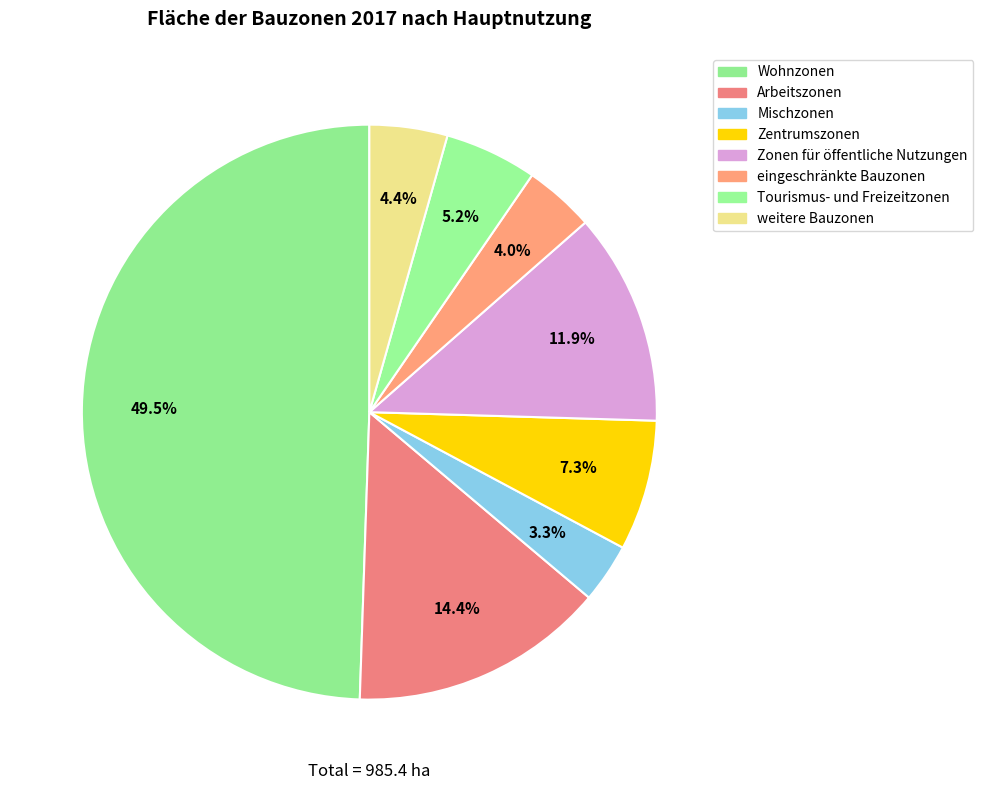

Which slice is the smallest?

Mischzonen